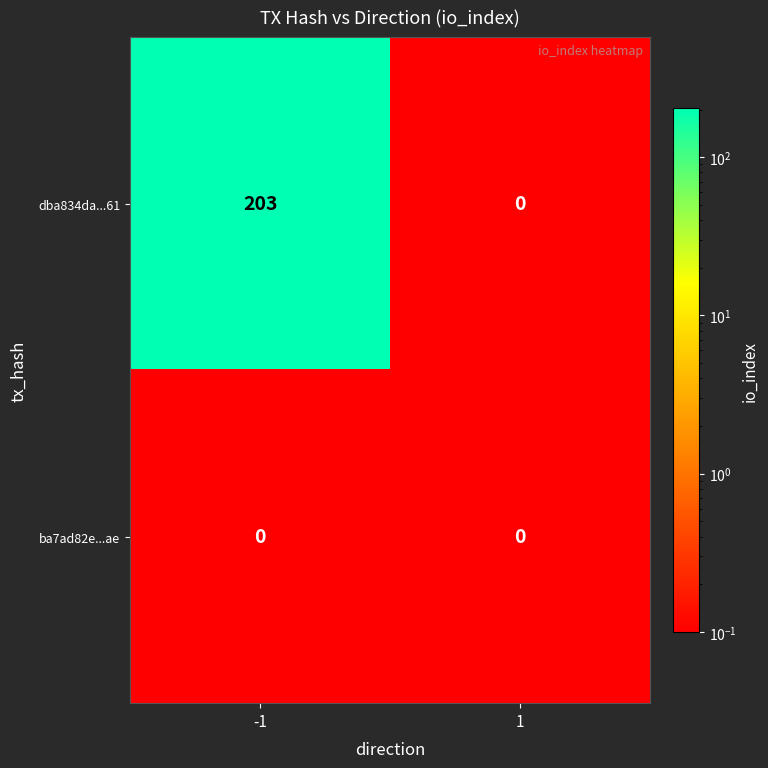

Reading right to left, transcribe all the data shown in this chart.

dba834da...61: 1=0	-1=203
ba7ad82e...ae: 1=0	-1=0